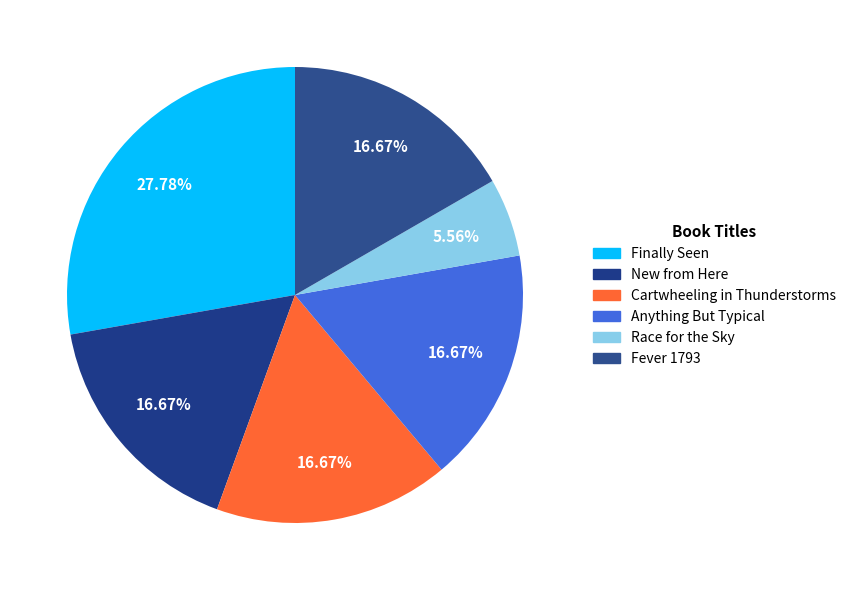

Does New from Here account for over 50% of the chart?

No